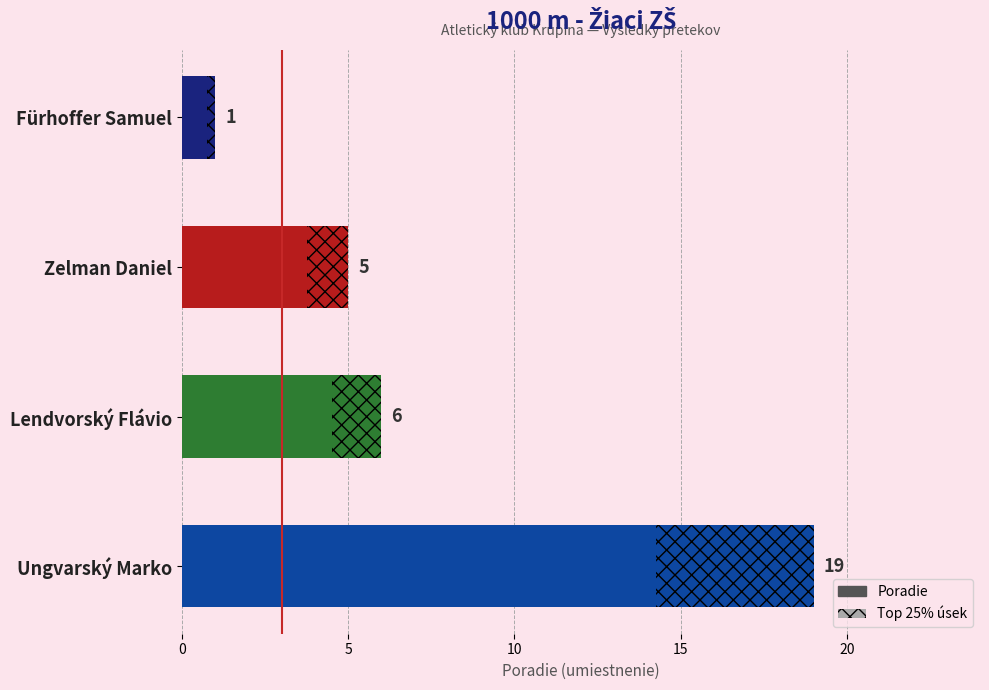

What value does the data have at 0?

1